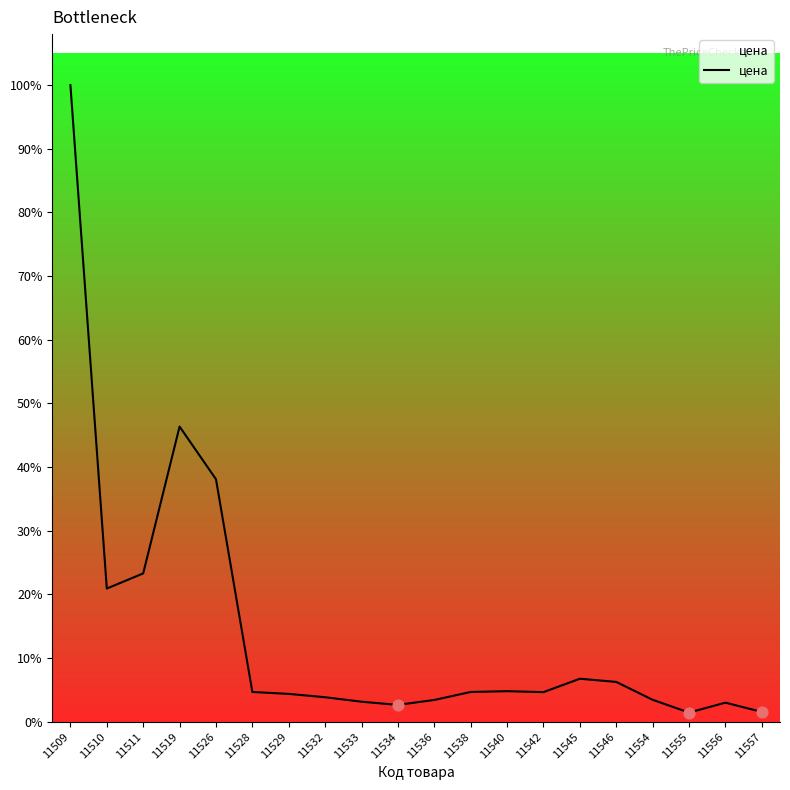

Between 11519 and 11556, which is larger?

11519